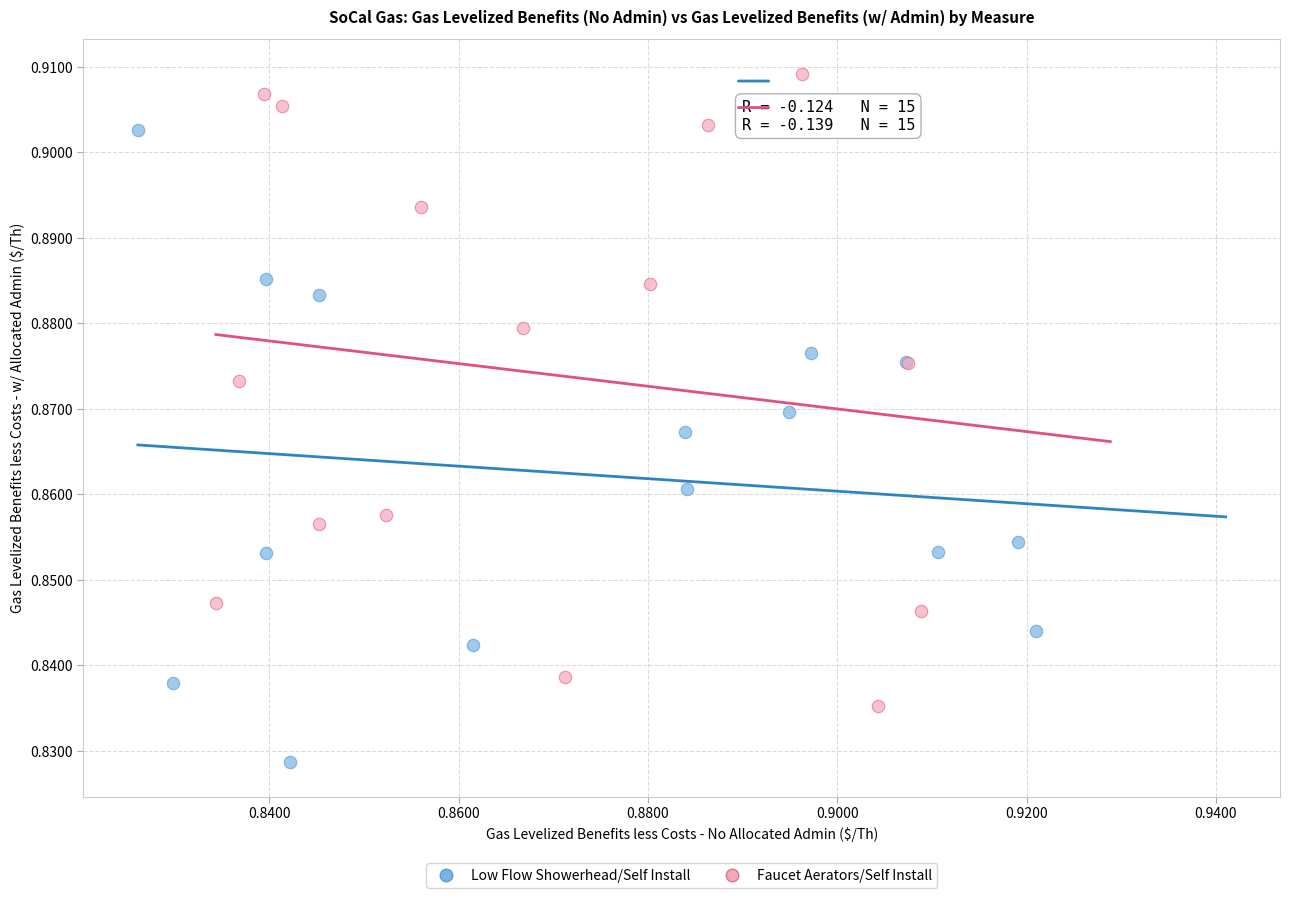

Which series contains the highest Y value?

Faucet Aerators/Self Install